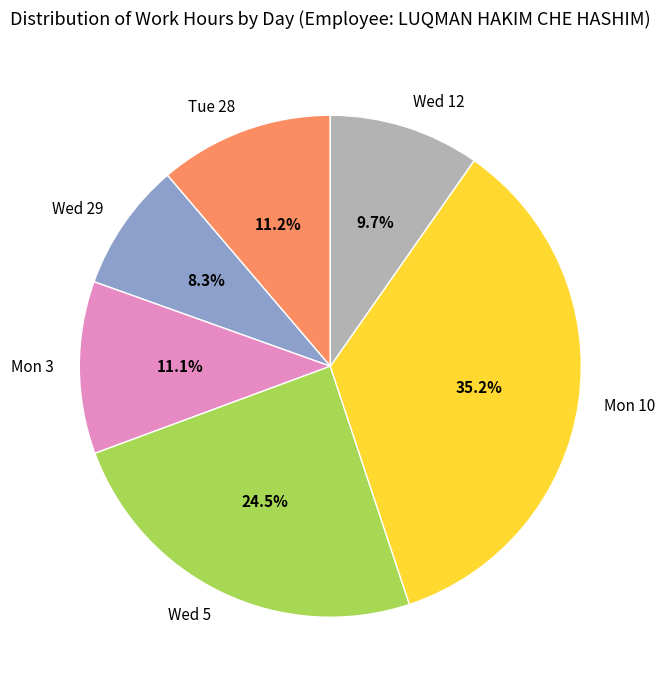

To the nearest percent, what is the average slice percentage?

17%